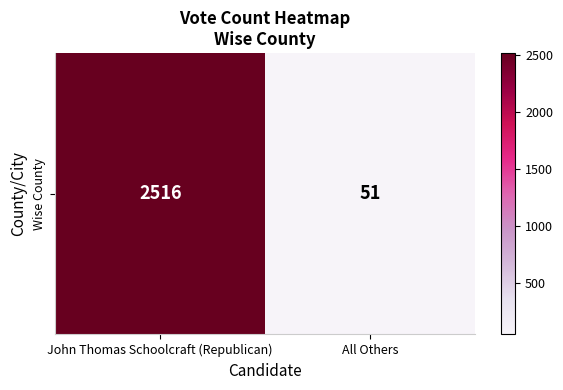

Which category has the highest value across all series?

John Thomas Schoolcraft (Republican)